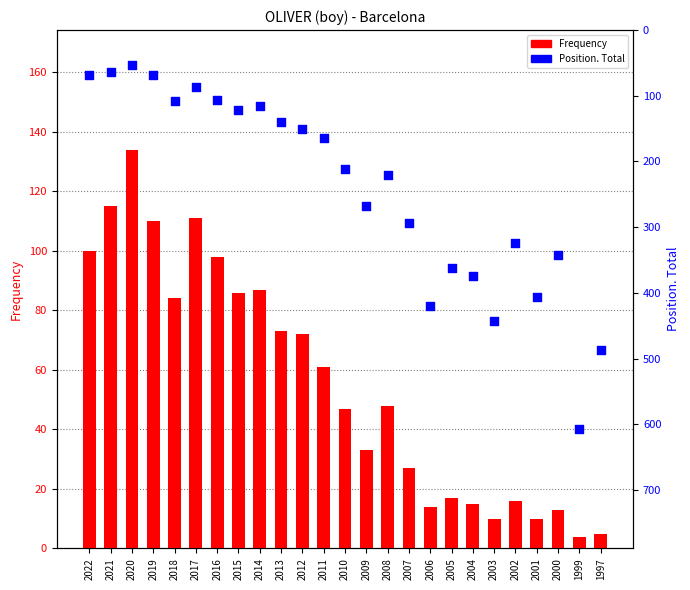

Which series reaches the minimum Y coordinate?

Frequency